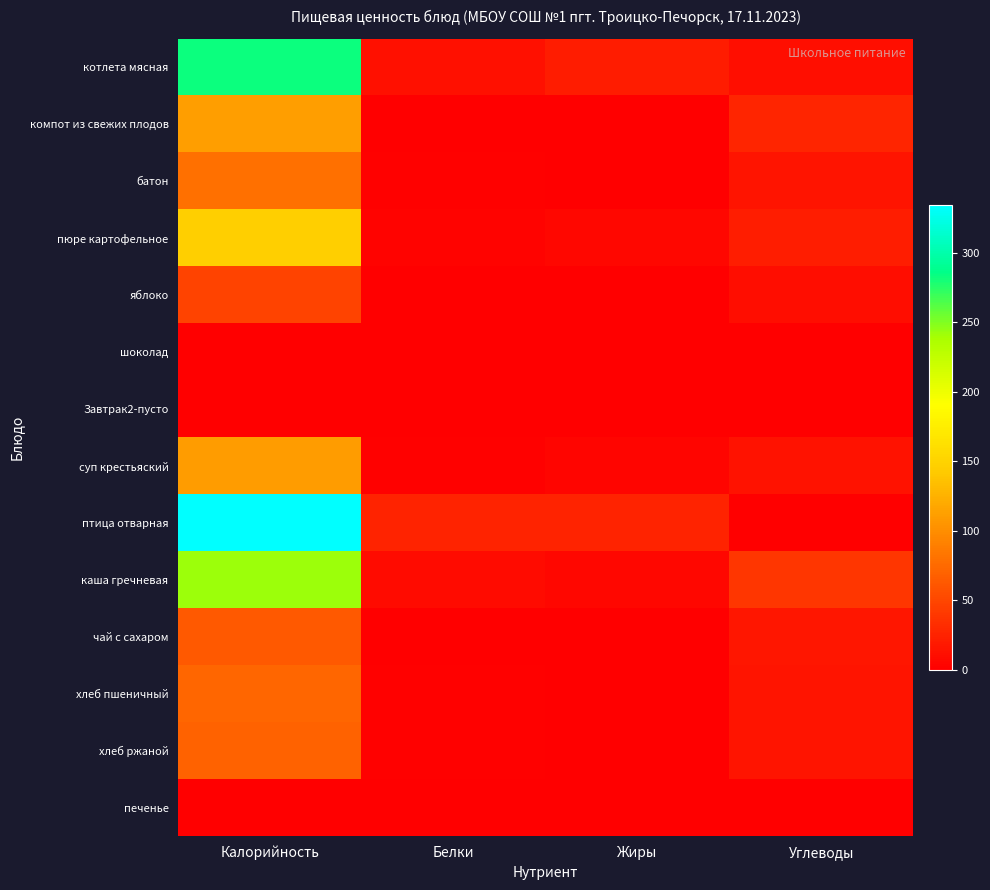

Between Белки and Углеводы, which is larger?

Белки